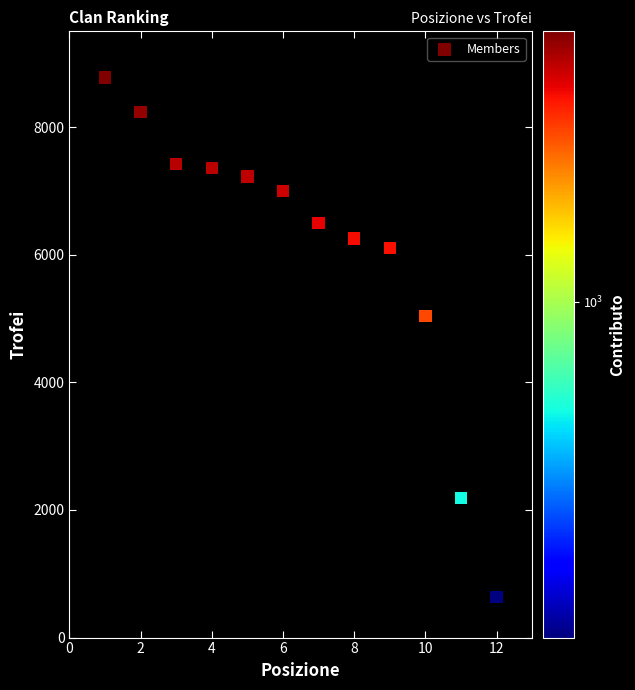

What is the average X value?

6